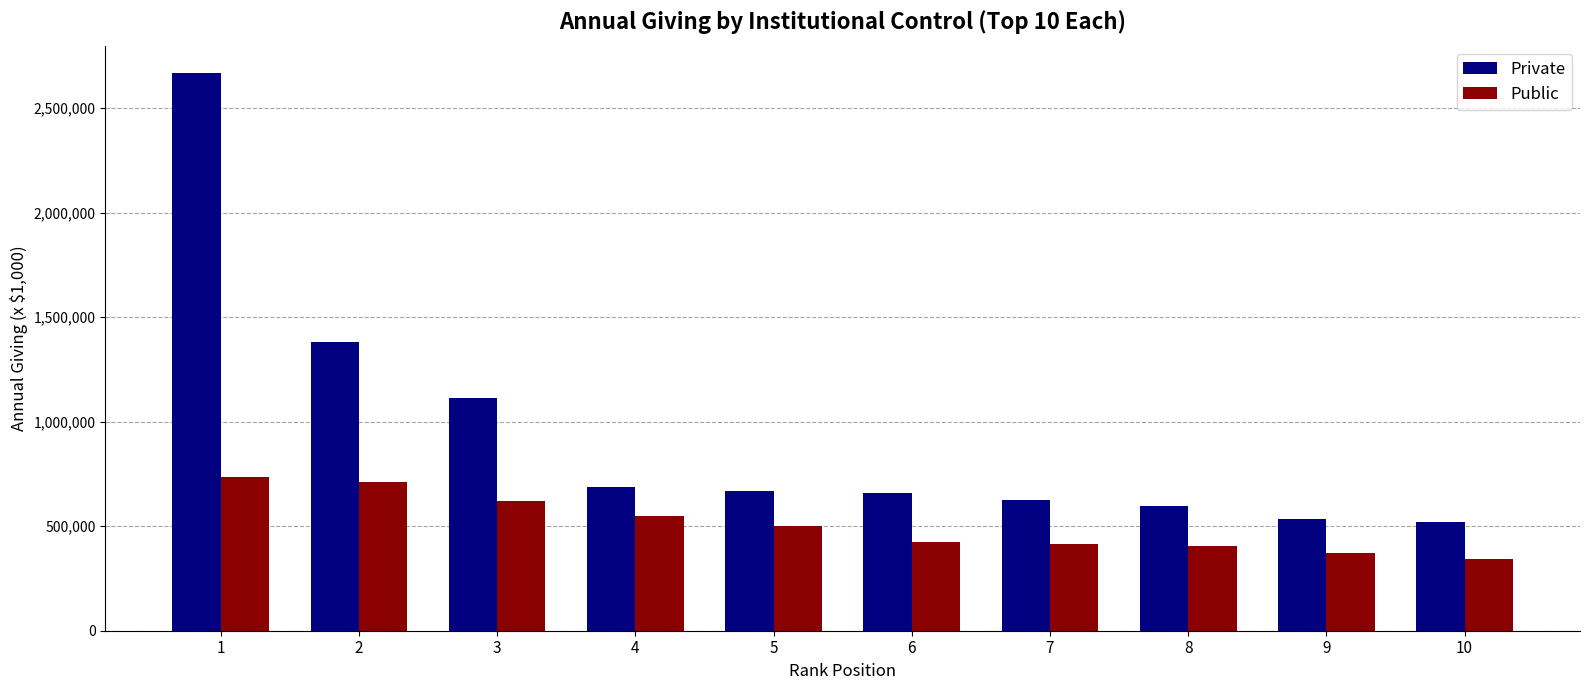

What are all the series names shown in the legend?

Private, Public